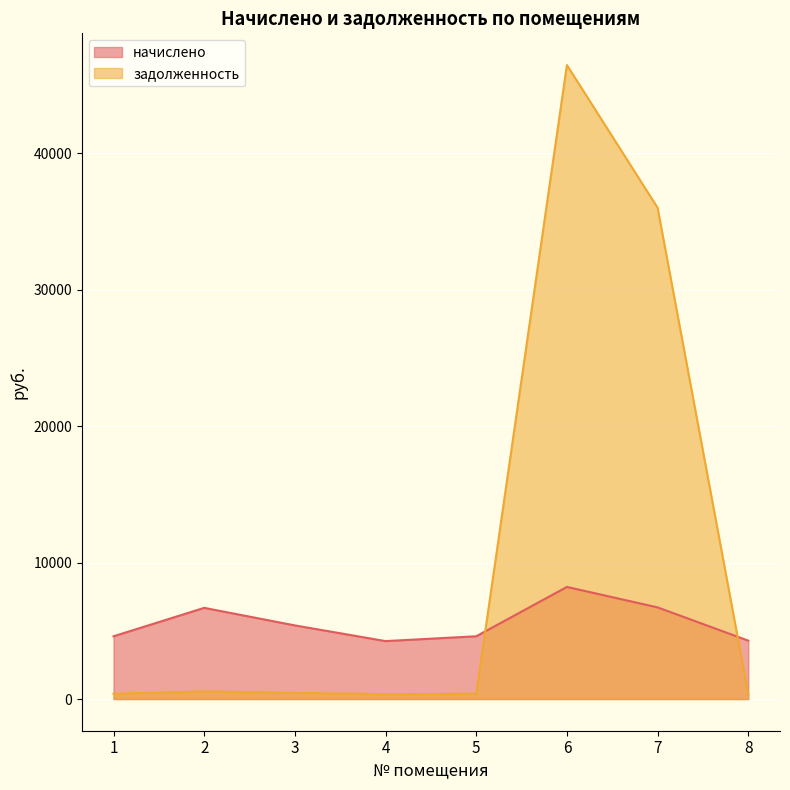

Where is the first local maximum for начислено?

2